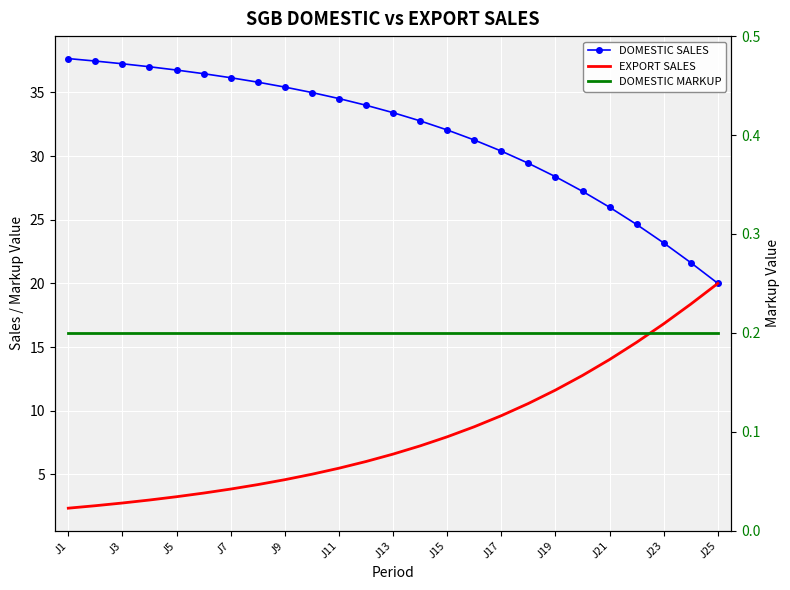

What is the minimum value for EXPORT SALES?

2.4